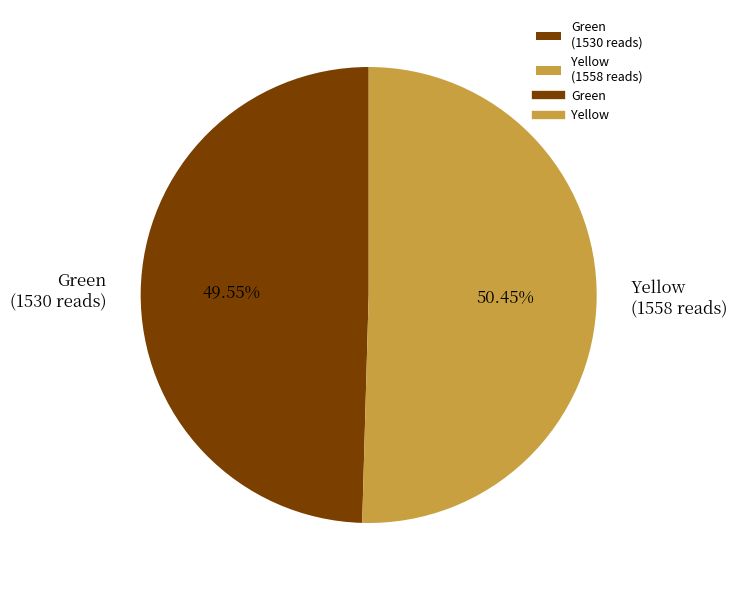

To the nearest percent, what is the combined percentage of Green and Yellow?

100%